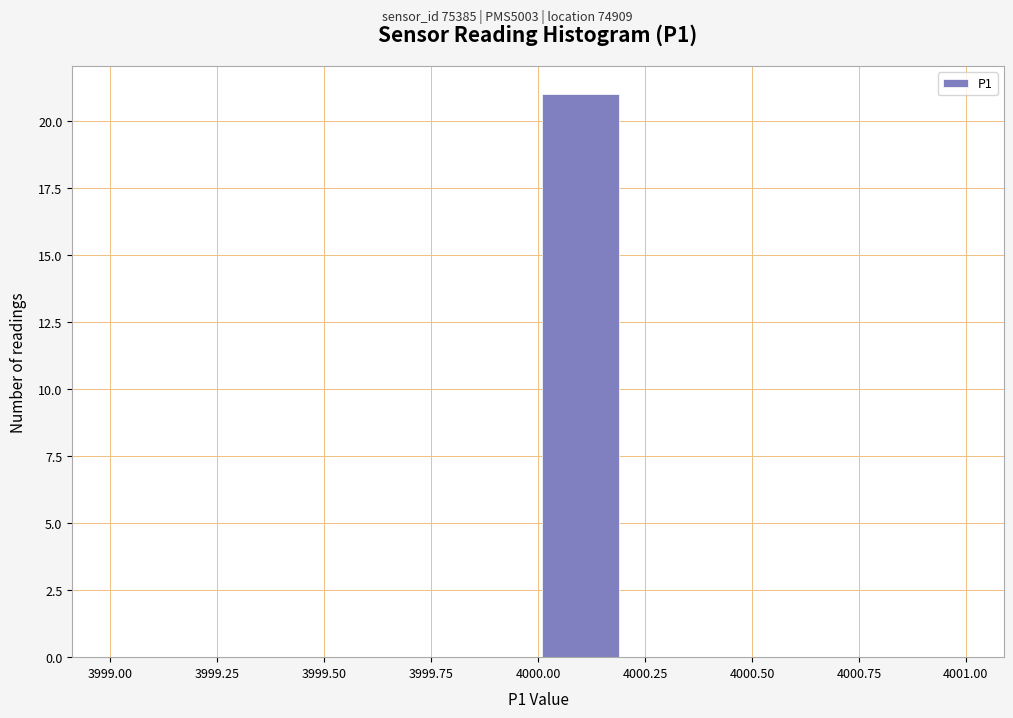

Reading left to right, list every bar in this chart as the range it spans on the x-axis followed by its height. The values are not printed on the chart, so give them approximately, as read against the axis.

3999.0 to 3999.2: 0
3999.2 to 3999.4: 0
3999.4 to 3999.6: 0
3999.6 to 3999.8: 0
3999.8 to 4000.0: 0
4000.0 to 4000.2: 21
4000.2 to 4000.4: 0
4000.4 to 4000.6: 0
4000.6 to 4000.8: 0
4000.8 to 4001.0: 0